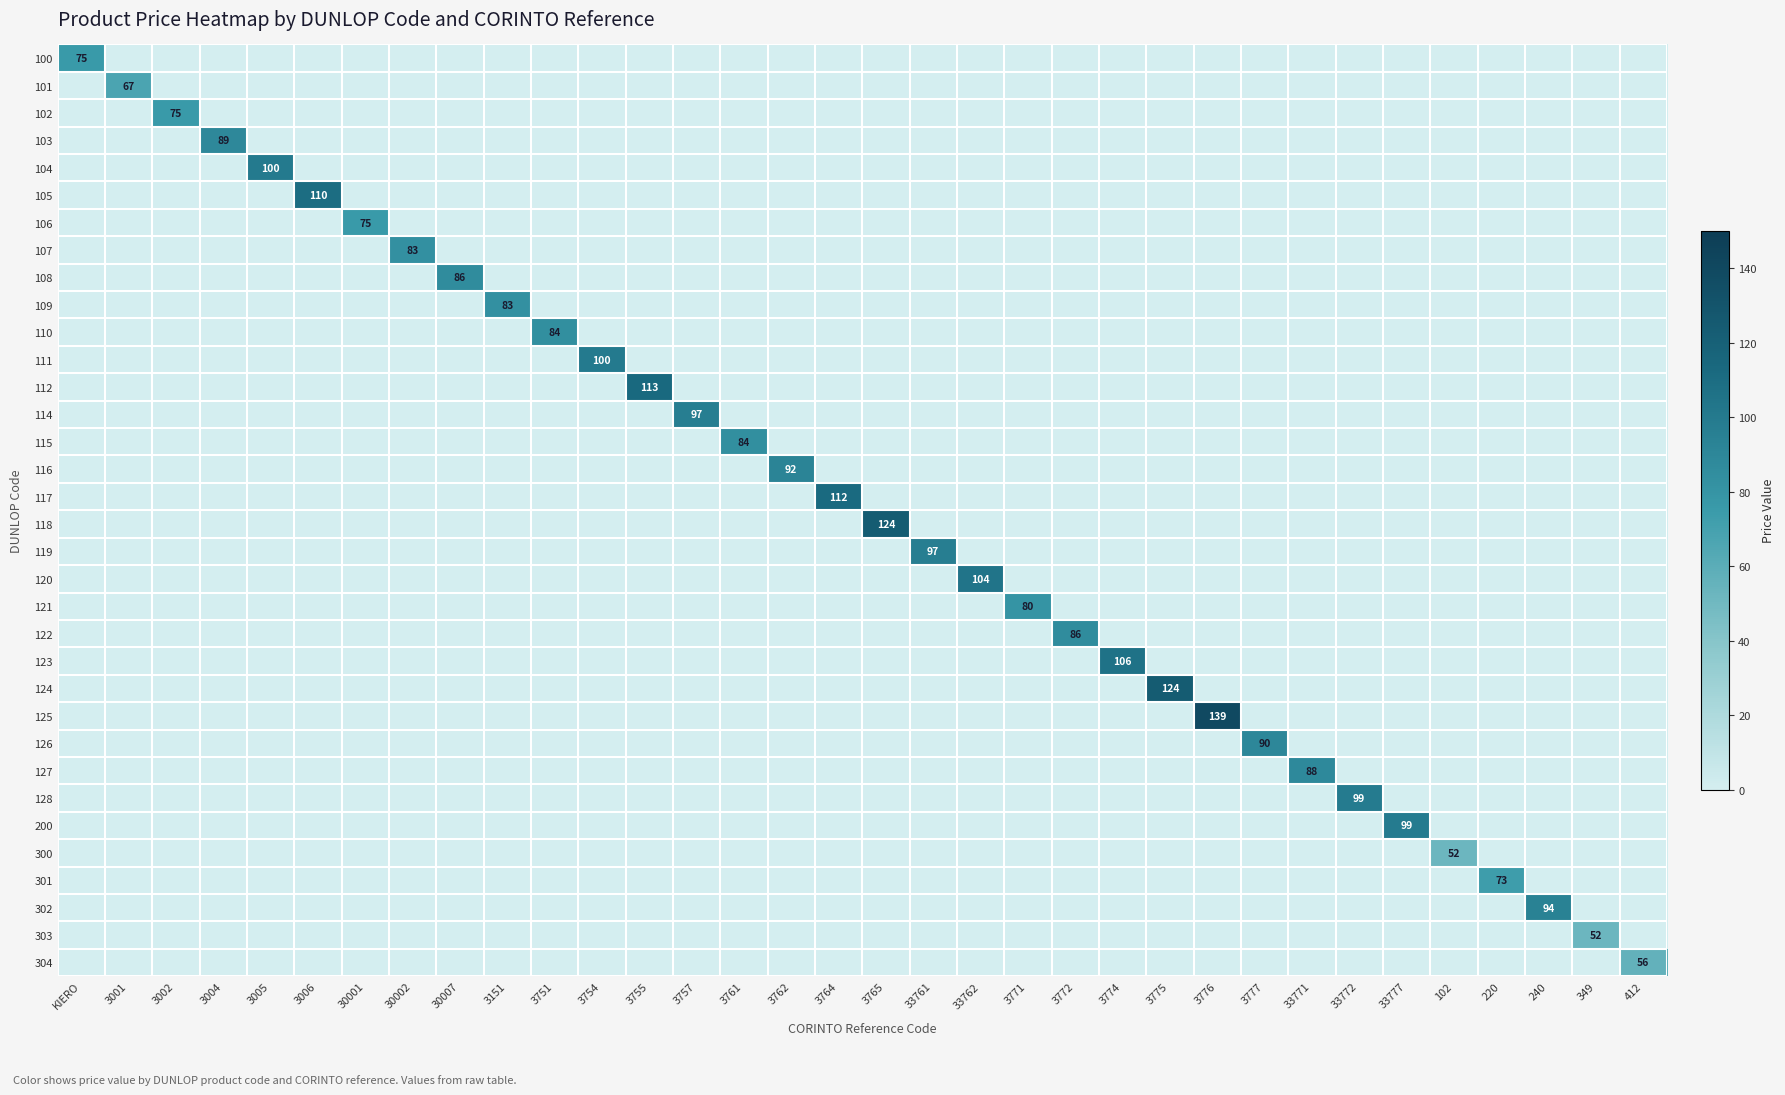

How many data points does each series have?

34